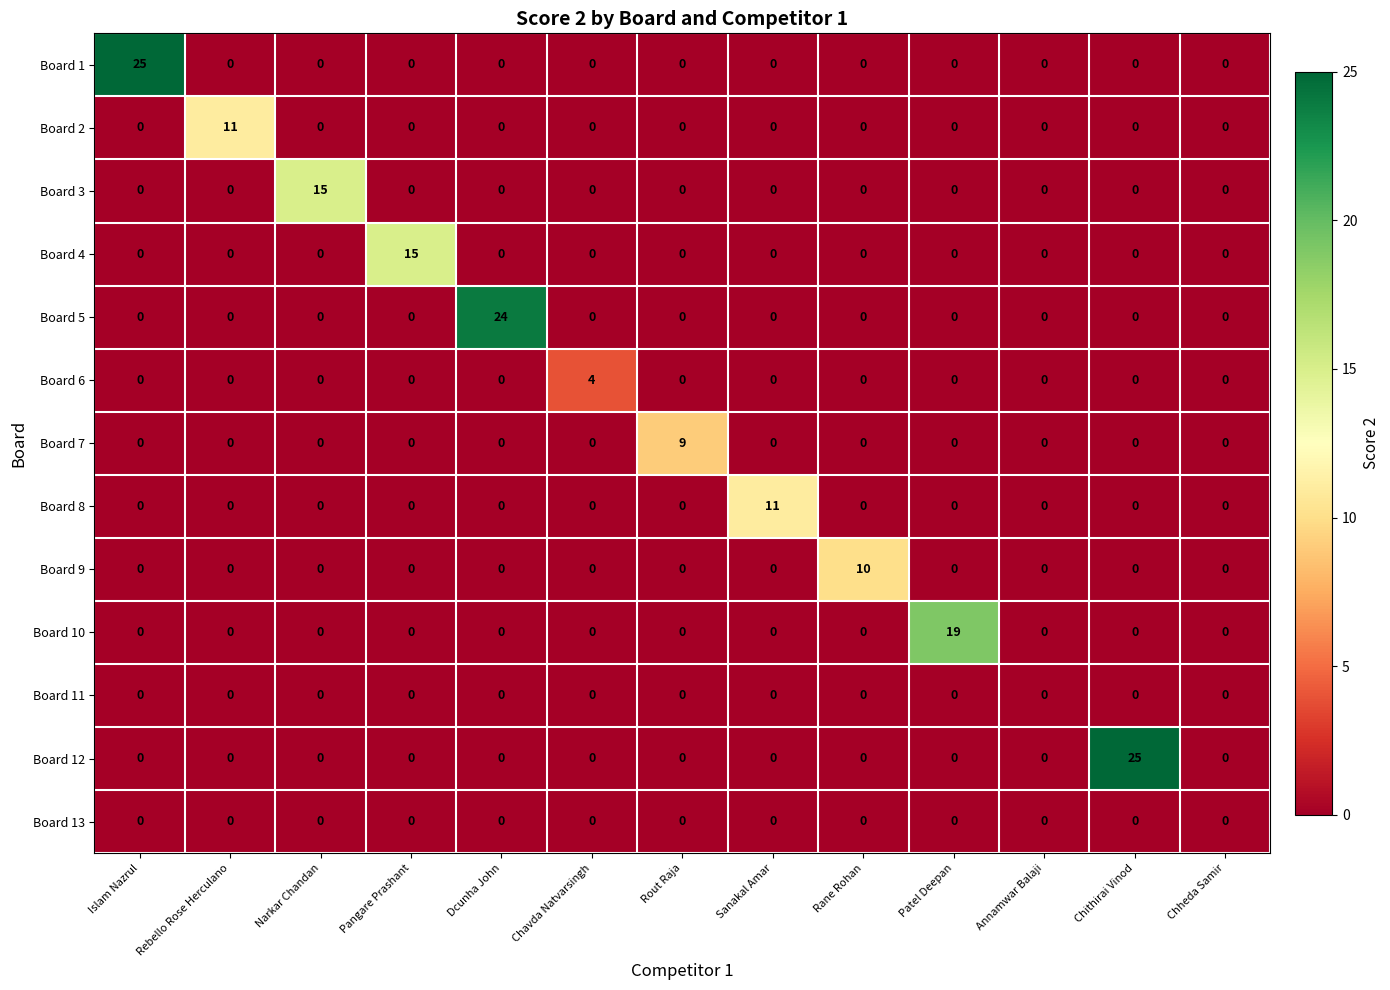

Count the Board 7 values in the range 0 to 1.

12